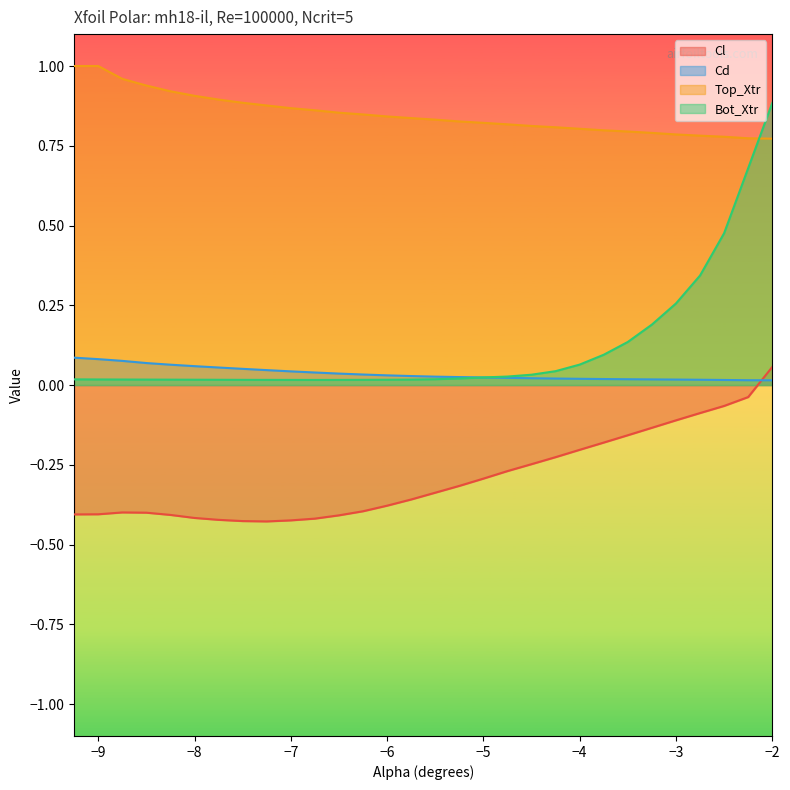

What is the difference between the second highest and minimum values in the Cl series?

0.4